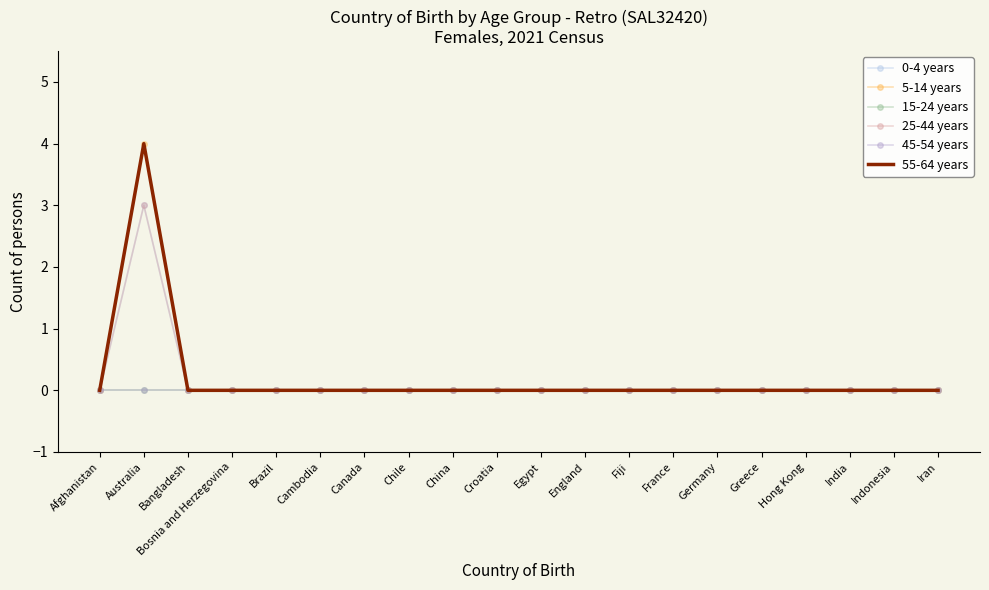

True or false: 45-54 years and 55-64 years intersect in this chart.

False